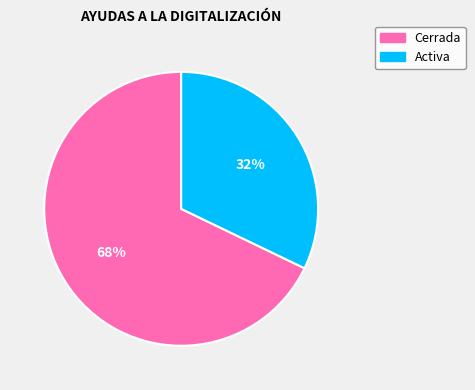

Do Activa and Cerrada together represent more than half of the pie?

Yes